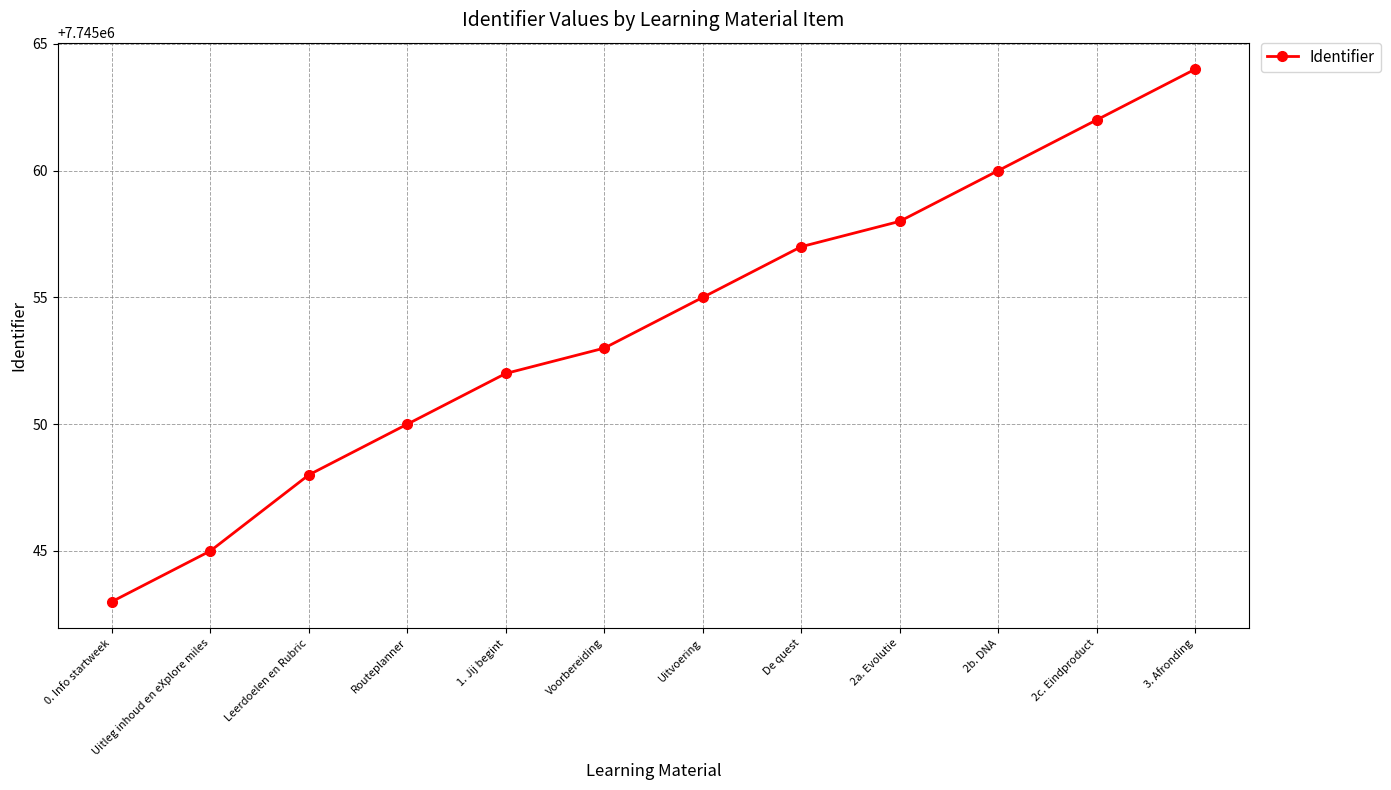

What is the change in value from 1. Jij begint to 2b. DNA?

+8